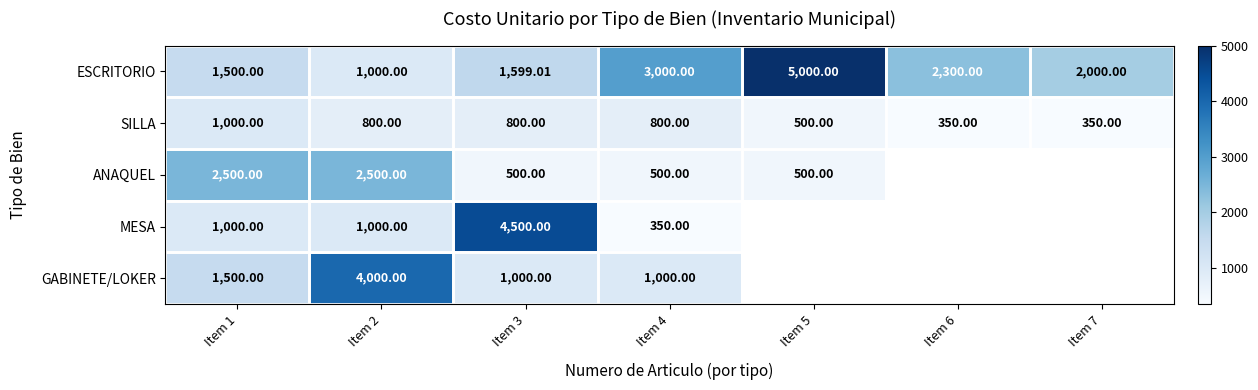

Count the SILLA values in the range 350 to 800.

6